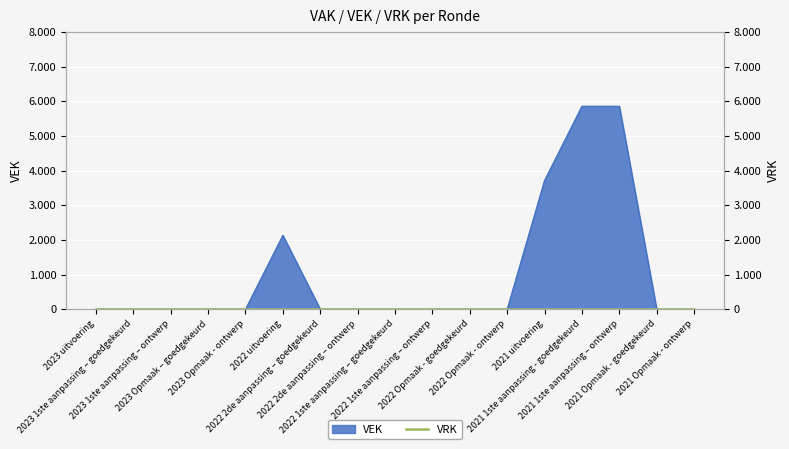

What is the difference between the maximum and minimum values?

5860